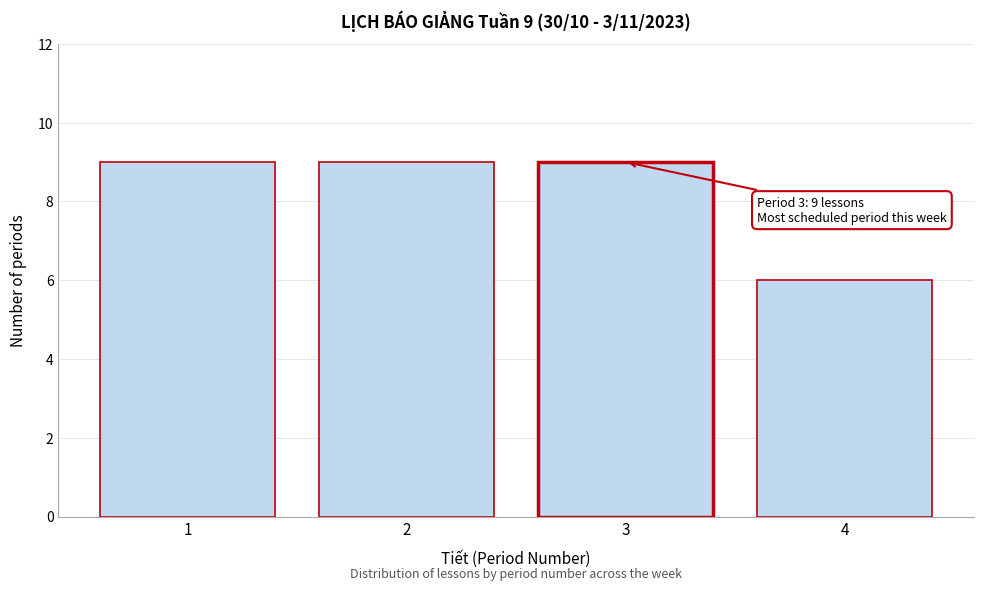

Reading left to right, list all the values displayed in this chart.

9	9	9	6